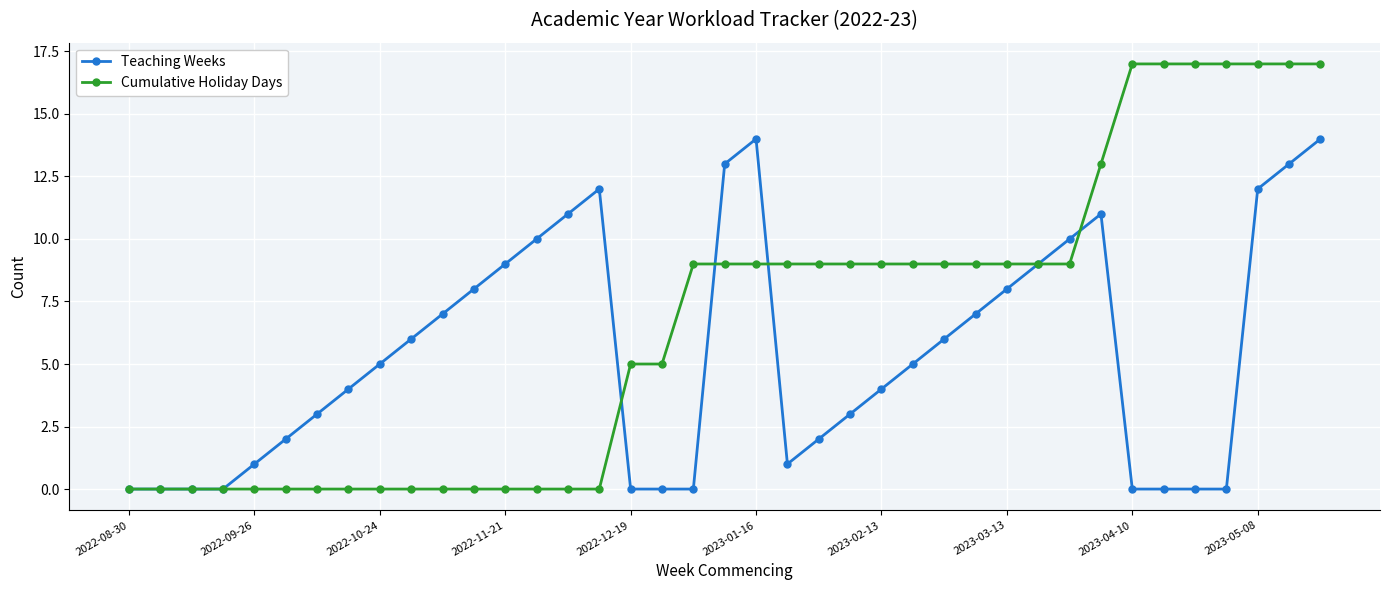

Reading left to right, list all the values displayed in this chart.

Teaching Weeks: 0	0	0	0	1	2	3	4	5	6	7	8	9	10	11	12	0	0	0	13	14	1	2	3	4	5	6	7	8	9	10	11	0	0	0	0	12	13	14
Cumulative Holiday Days: 0	0	0	0	0	0	0	0	0	0	0	0	0	0	0	0	5	5	9	9	9	9	9	9	9	9	9	9	9	9	9	13	17	17	17	17	17	17	17